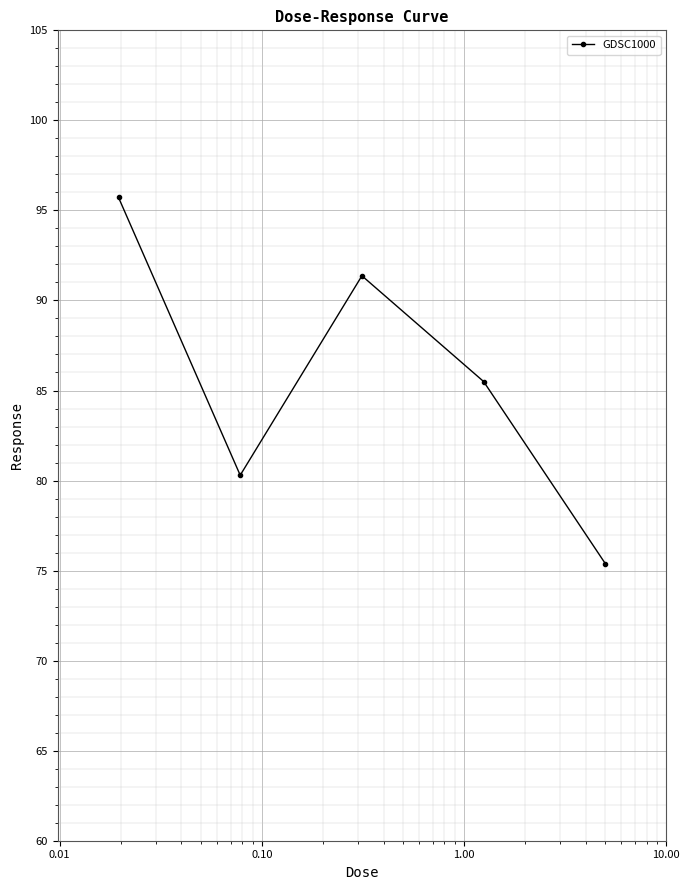

True or false: the data has more than 0 interior local peaks.

True